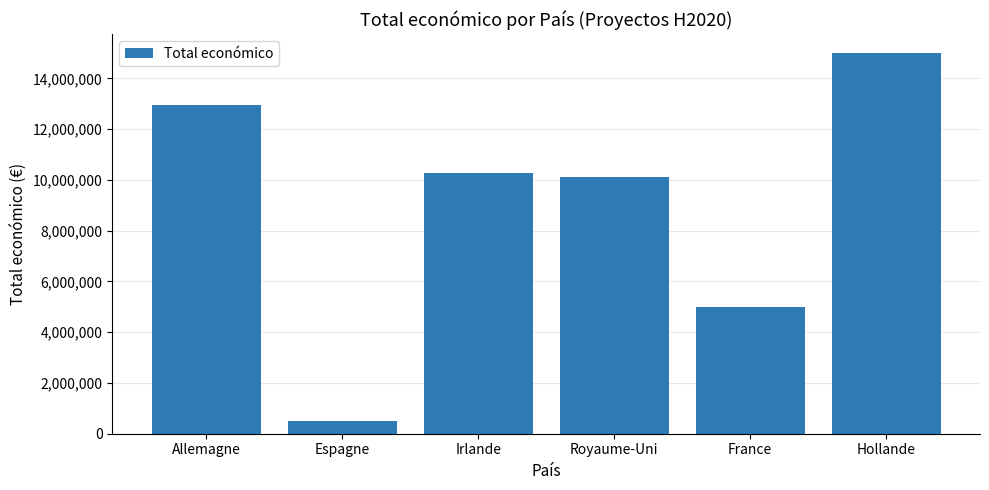

Is it true that the value at Allemagne is 20550851?

False